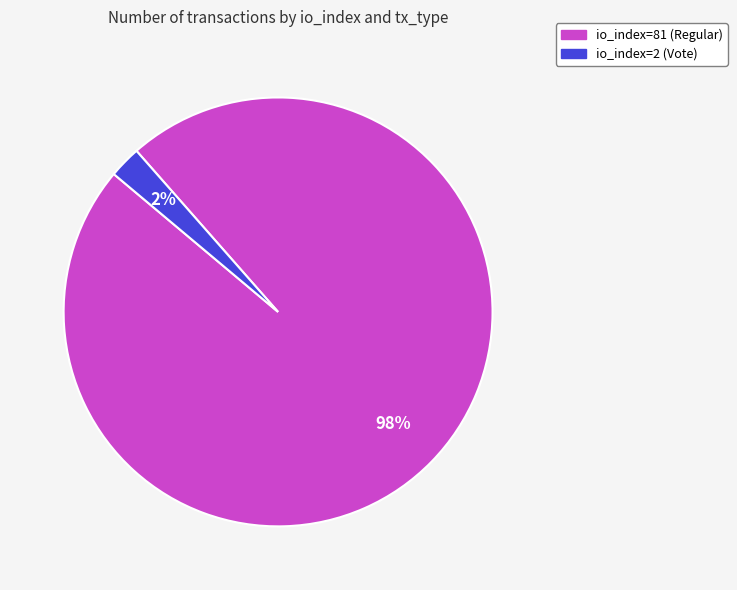

Which slice is the largest?

io_index=81 (Regular)